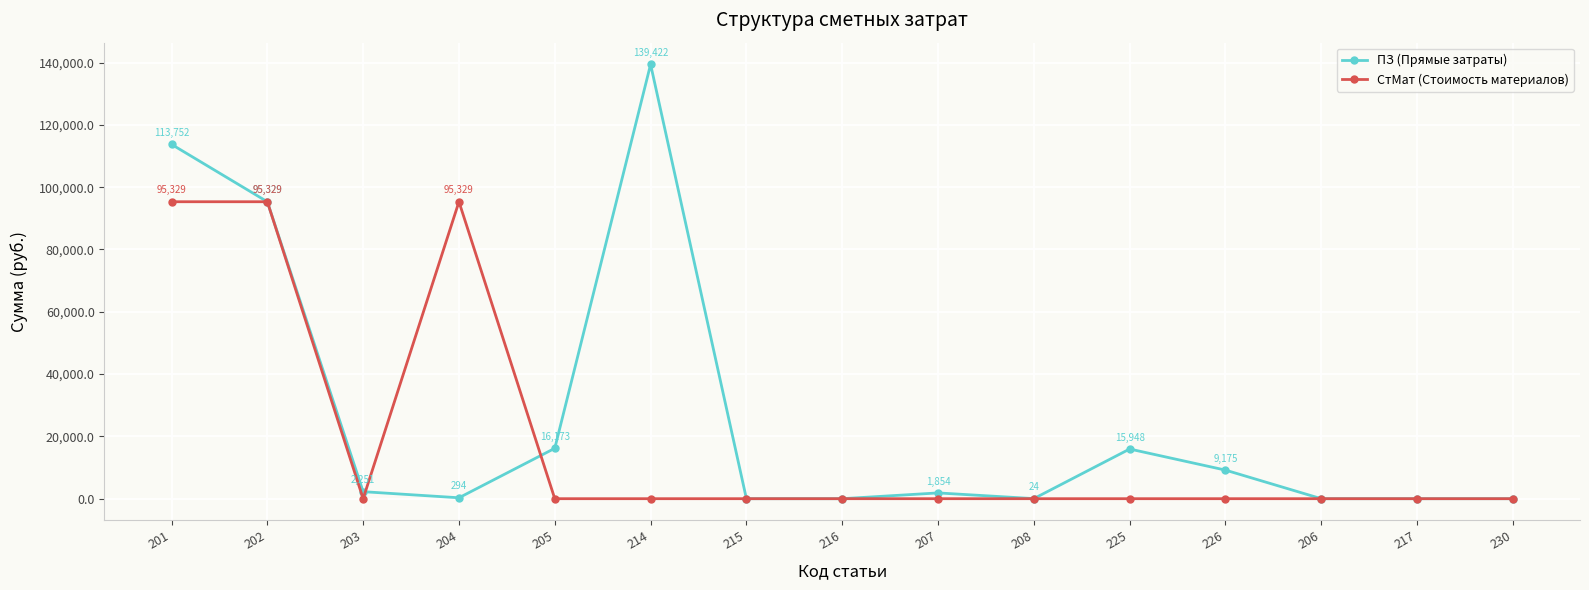

What is the difference between the highest and lowest values at 226?

9174.6